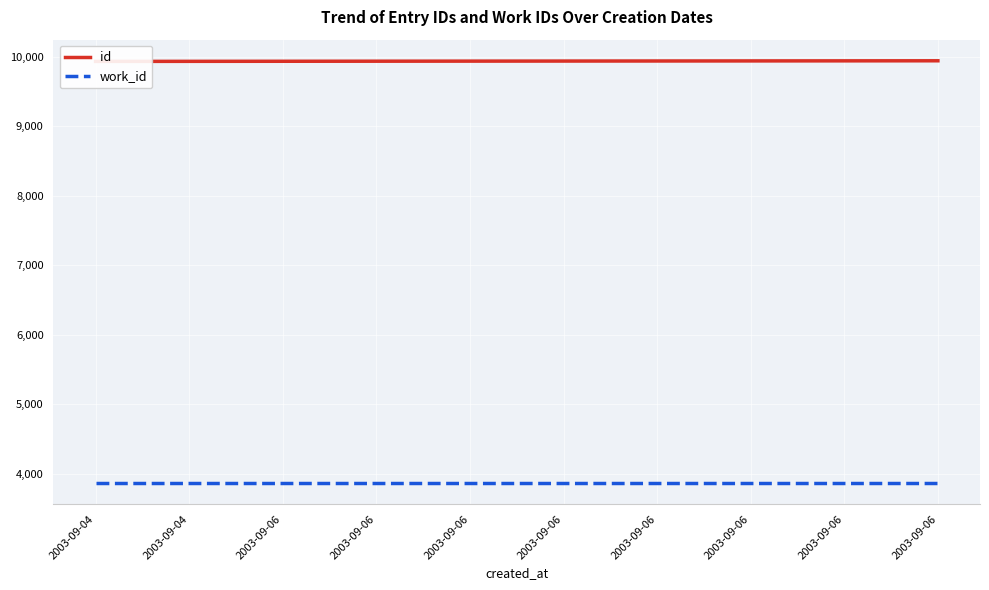

Reading right to left, extract all data points from this chart.

id: 9945	9944	9943	9942	9941	9940	9939	9938	9937	9936
work_id: 3866	3866	3866	3866	3866	3866	3866	3866	3866	3866